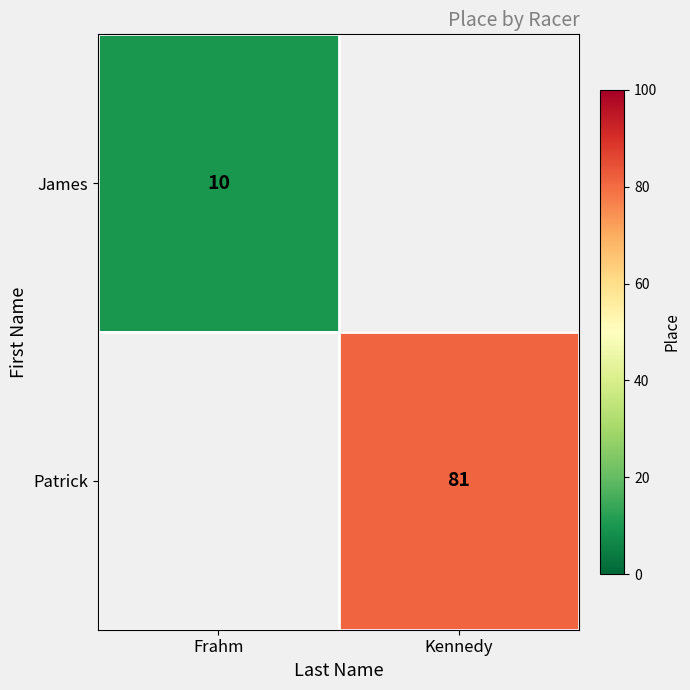

The value of Patrick at Kennedy is 109. True or false?

False